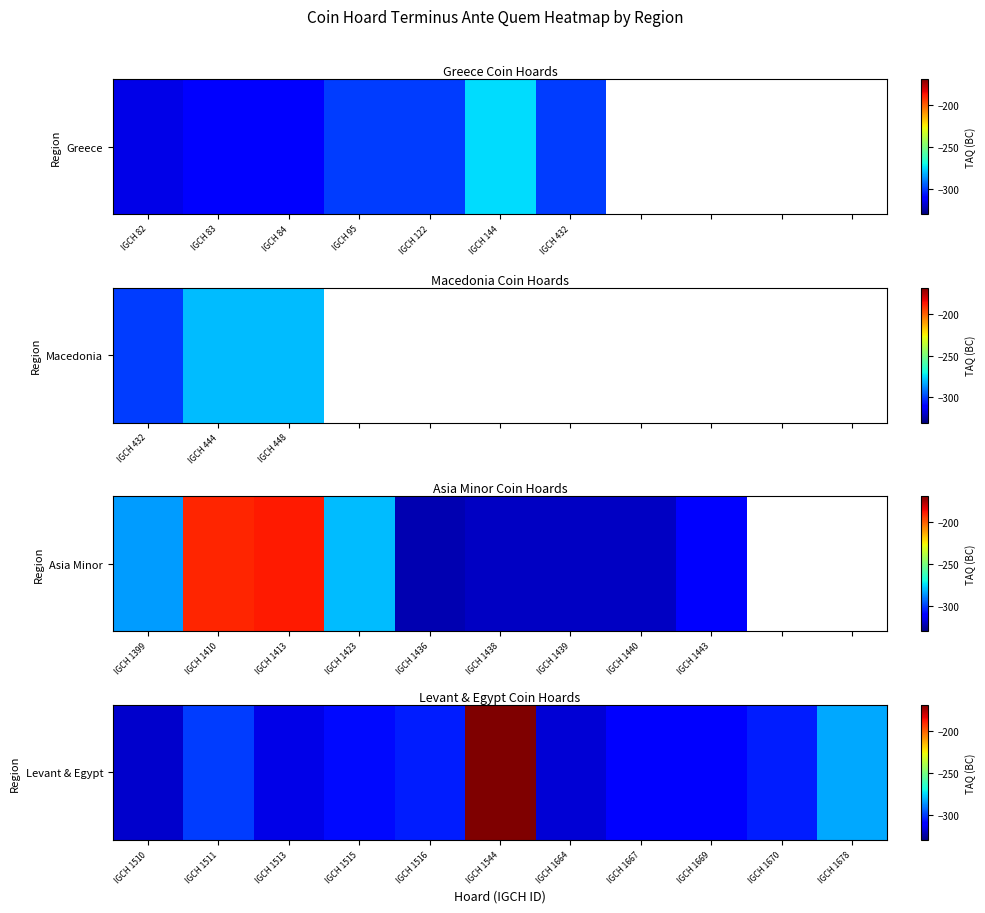

What is the greatest value displayed?

-169